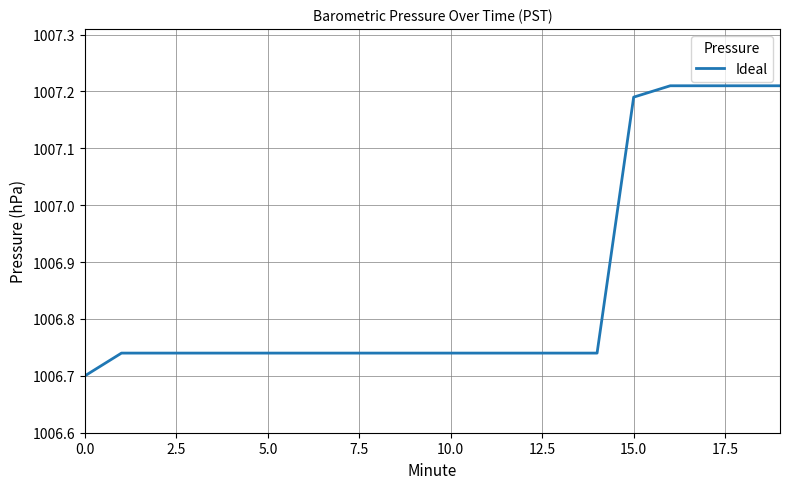

What is the difference between the maximum and minimum values?

0.5